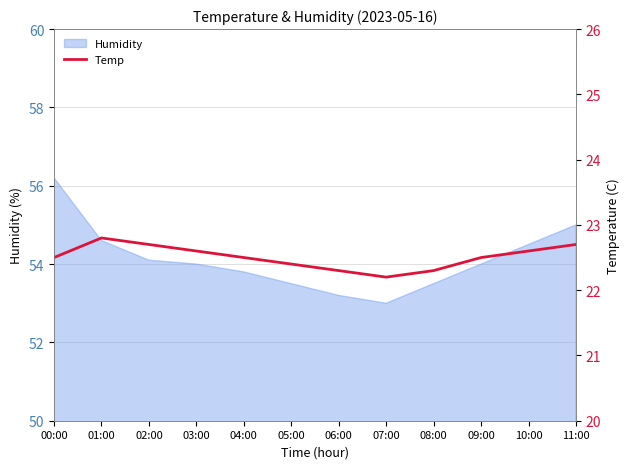

The chart shows a value of 22.5 at 09:00. True or false?

True